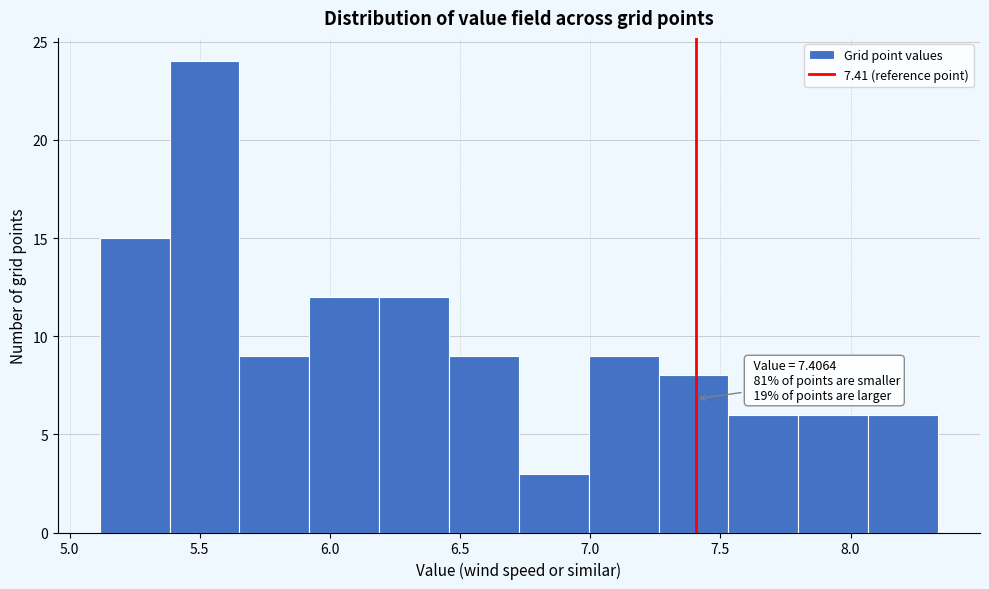

Over which range of the x-axis is the bar tallest?

5.40 to 5.65